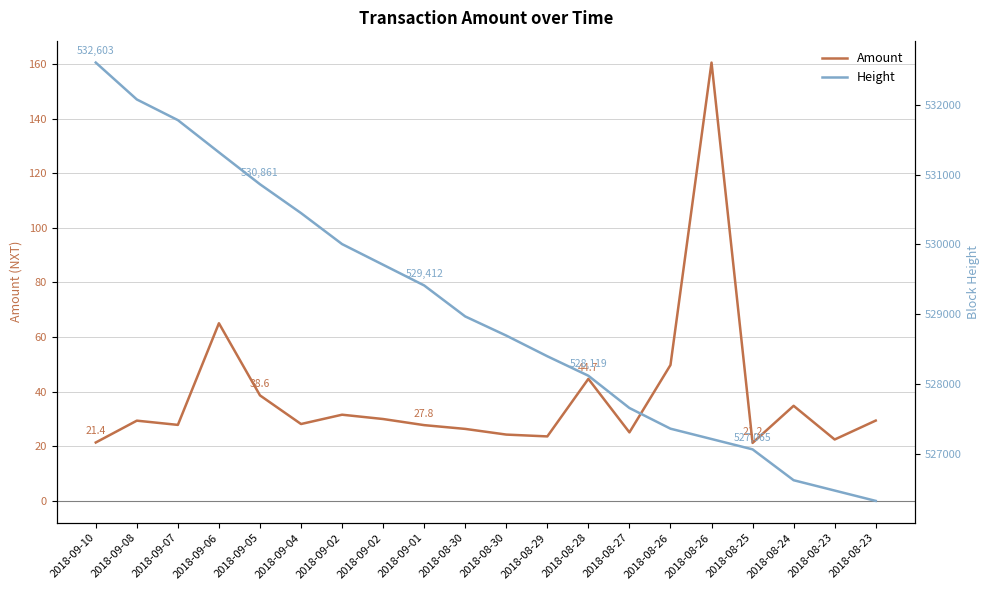

The value of Amount at 2018-09-10 is 21.4. True or false?

True